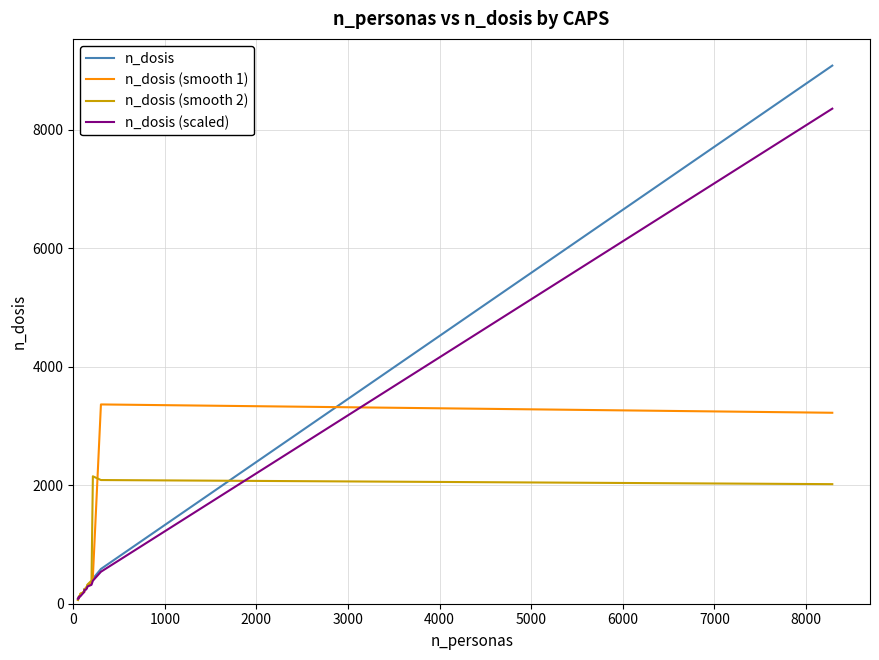

How many values in the n_dosis (scaled) series are below 238?

7